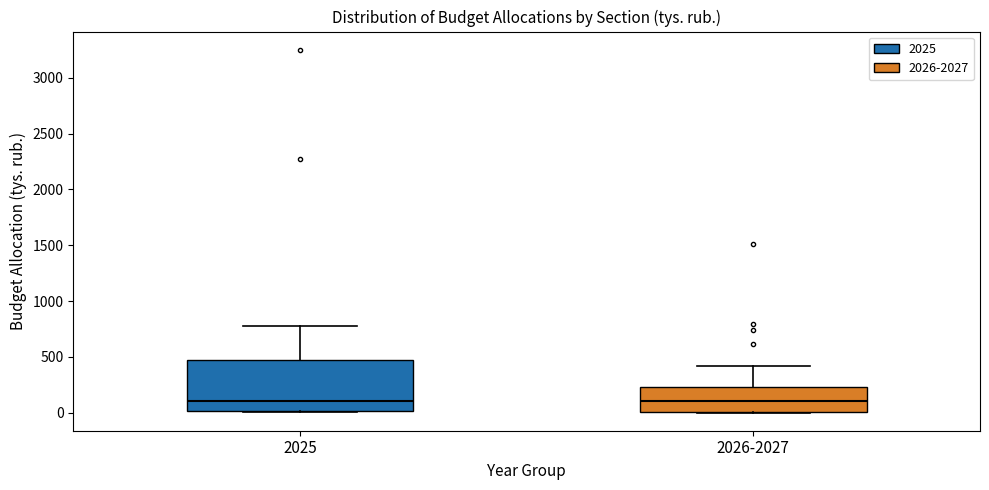

Where does the median line of the box for 2025 sit on the y-axis? The values are not printed on the chart, so give them approximately, as read against the axis.

100